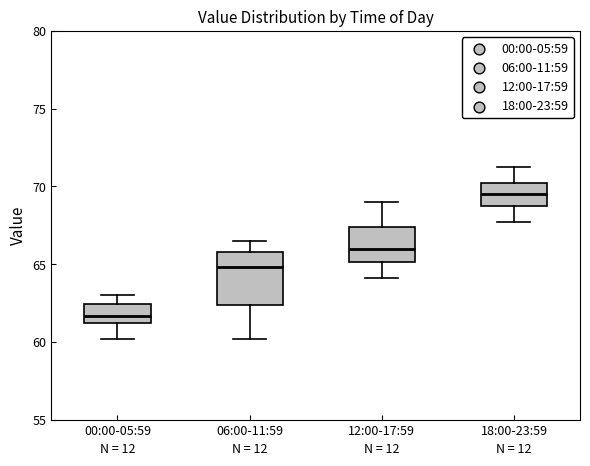

Which box's median line is the lowest?

00:00-05:59